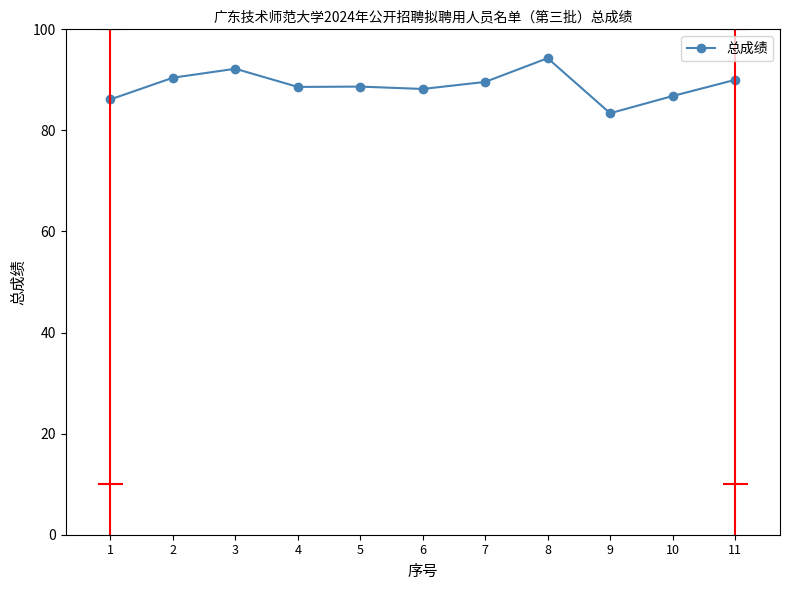

What is the difference between the second highest and second lowest values?

6.1